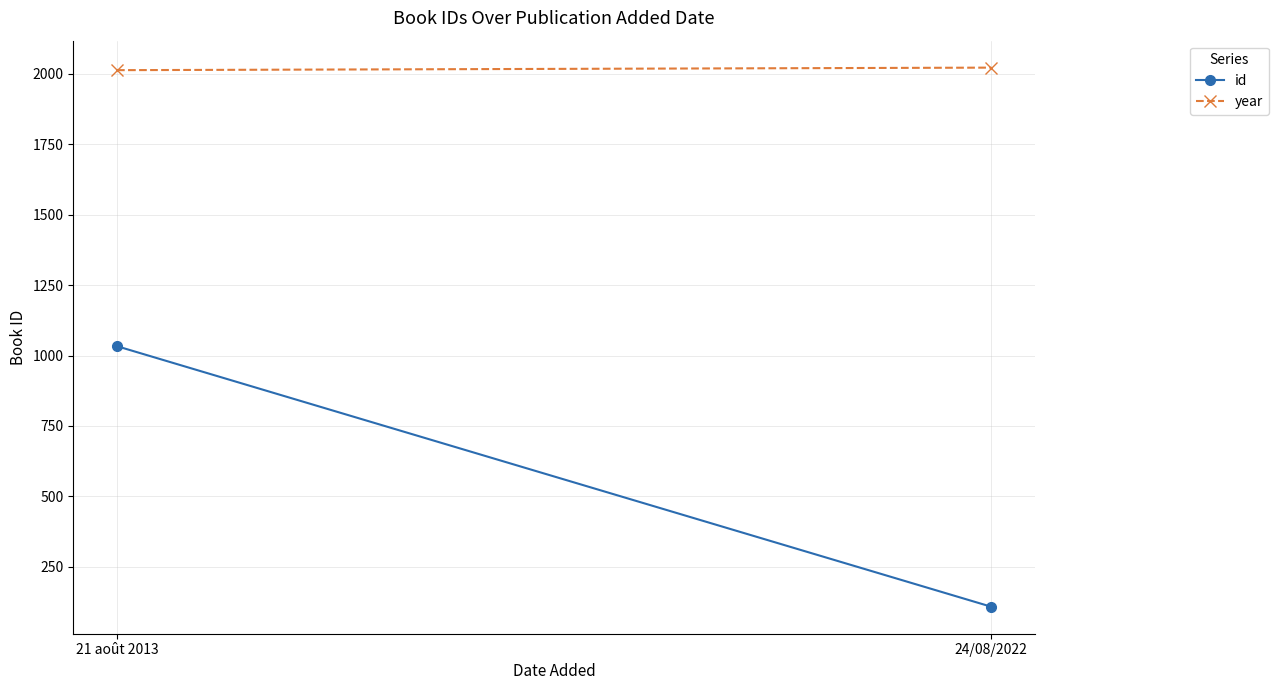

How many data points does each series have?

2